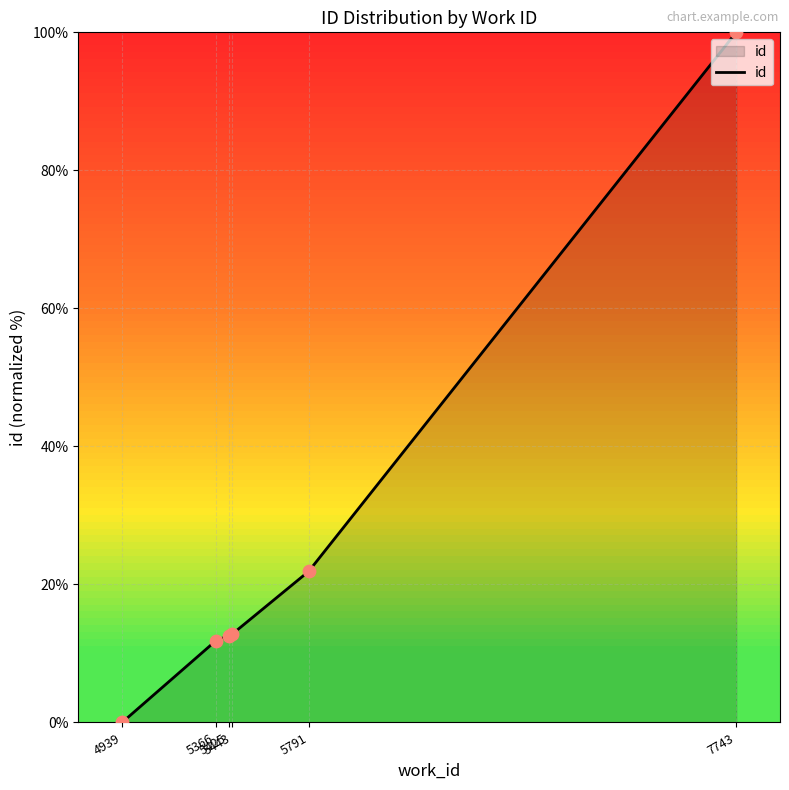

What is the change in value from 5366 to 5425?

+0.8